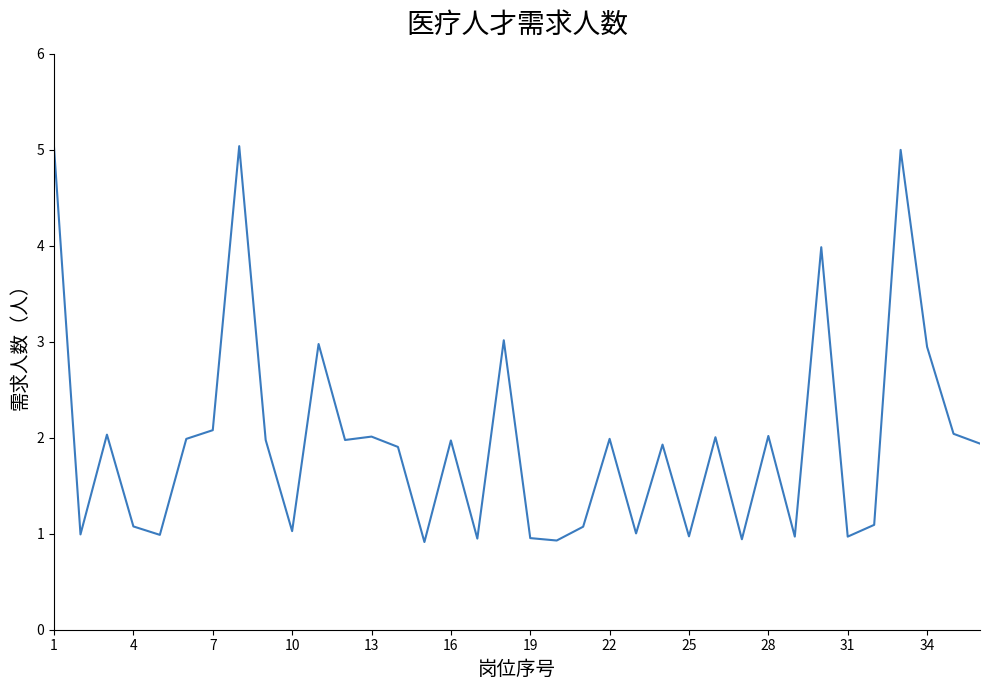

What is the maximum value shown in the chart?

5.0